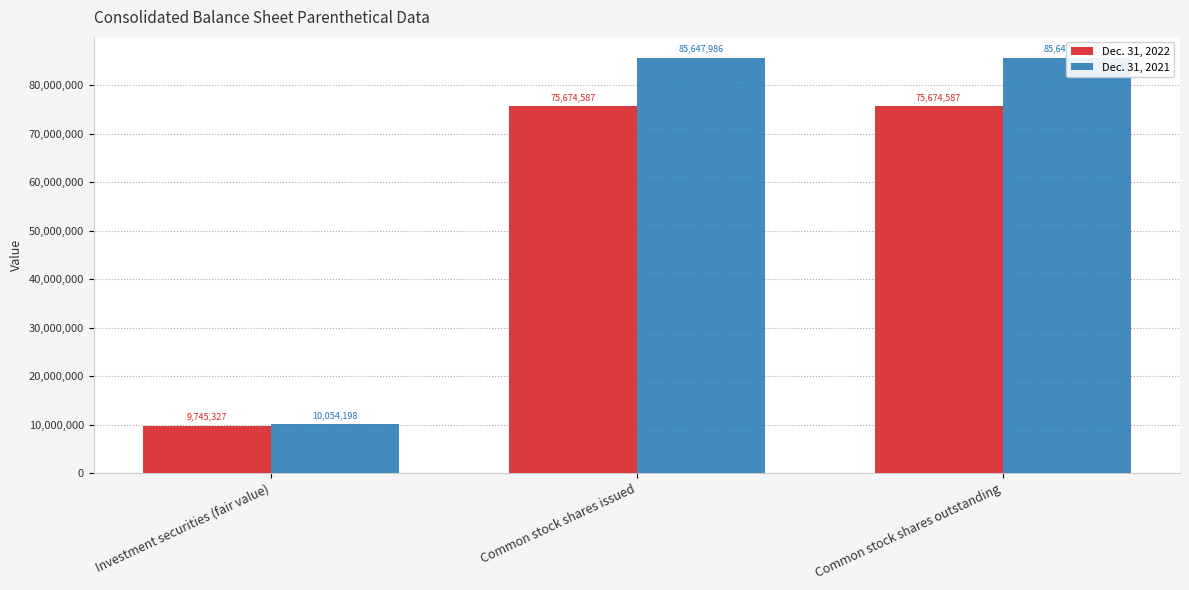

How many data points does each series have?

3